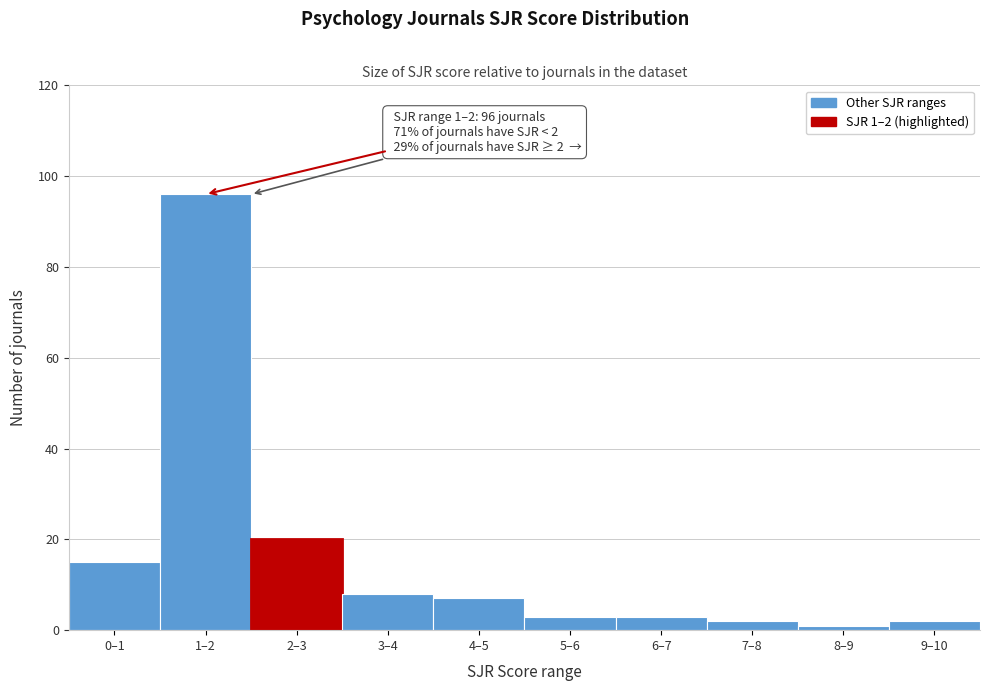

Reading left to right, what are all the values shown in this chart?

0–1=15	1–2=96	2–3=20	3–4=8	4–5=7	5–6=3	6–7=3	7–8=2	8–9=1	9–10=2